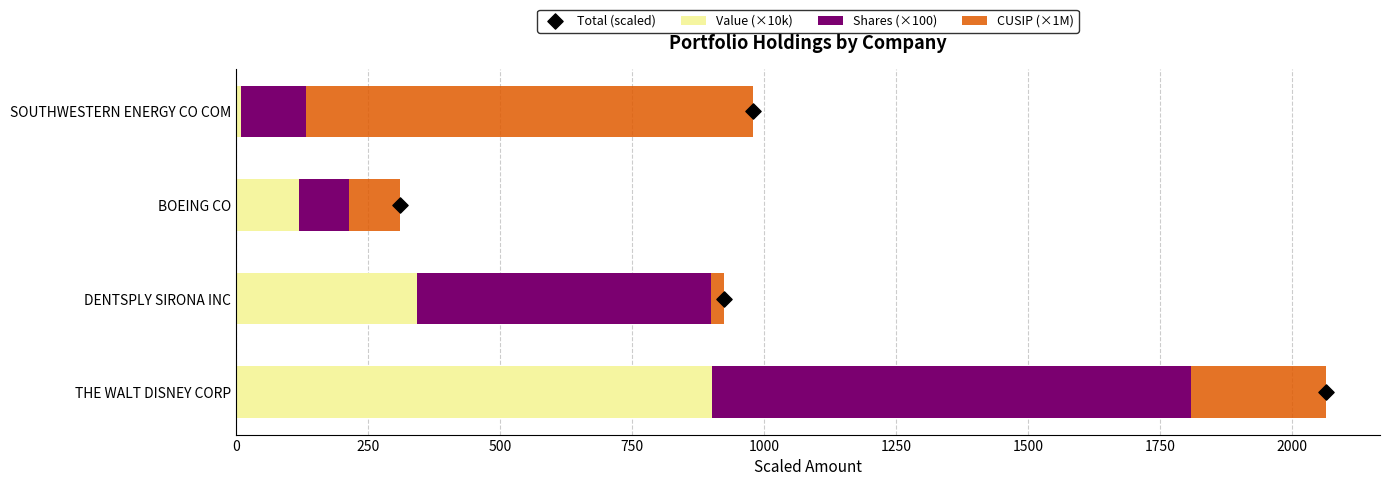

Which series has the widest spread of Y values?

Value (×10k)